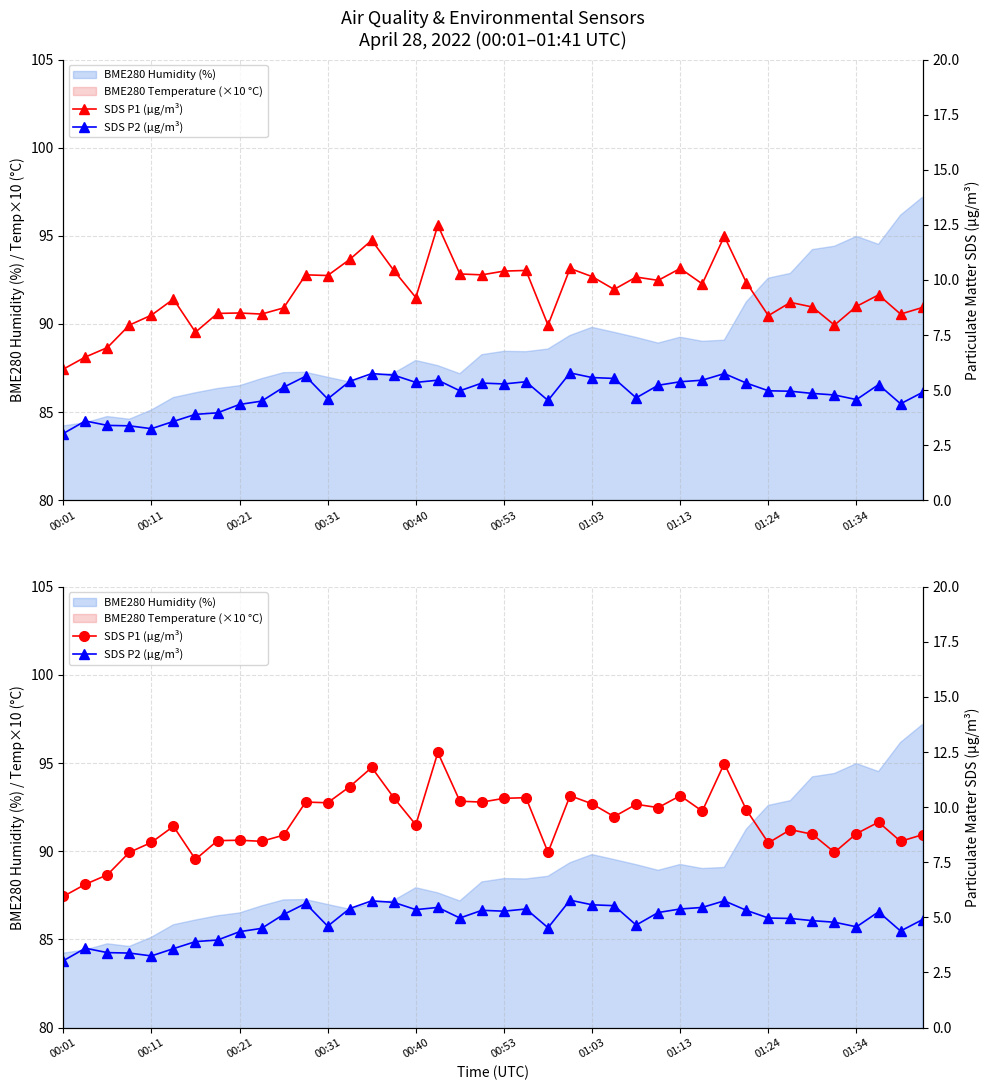

Reading left to right, list all the values displayed in this chart.

SDS P1 (μg/m³): 6.0	6.5	6.9	8.0	8.4	9.1	7.6	8.5	8.5	8.4	8.7	10.2	10.2	10.9	11.8	10.4	9.2	12.5	10.3	10.2	10.4	10.4	8.0	10.5	10.2	9.6	10.1	10.0	10.5	9.8	12.0	9.9	8.4	9.0	8.8	8.0	8.8	9.3	8.4	8.8
SDS P2 (μg/m³): 3.0	3.6	3.4	3.4	3.2	3.6	3.9	4.0	4.3	4.5	5.1	5.6	4.6	5.4	5.8	5.7	5.3	5.5	5.0	5.3	5.3	5.4	4.5	5.8	5.6	5.5	4.7	5.2	5.4	5.5	5.8	5.3	5.0	5.0	4.8	4.8	4.6	5.2	4.4	4.9